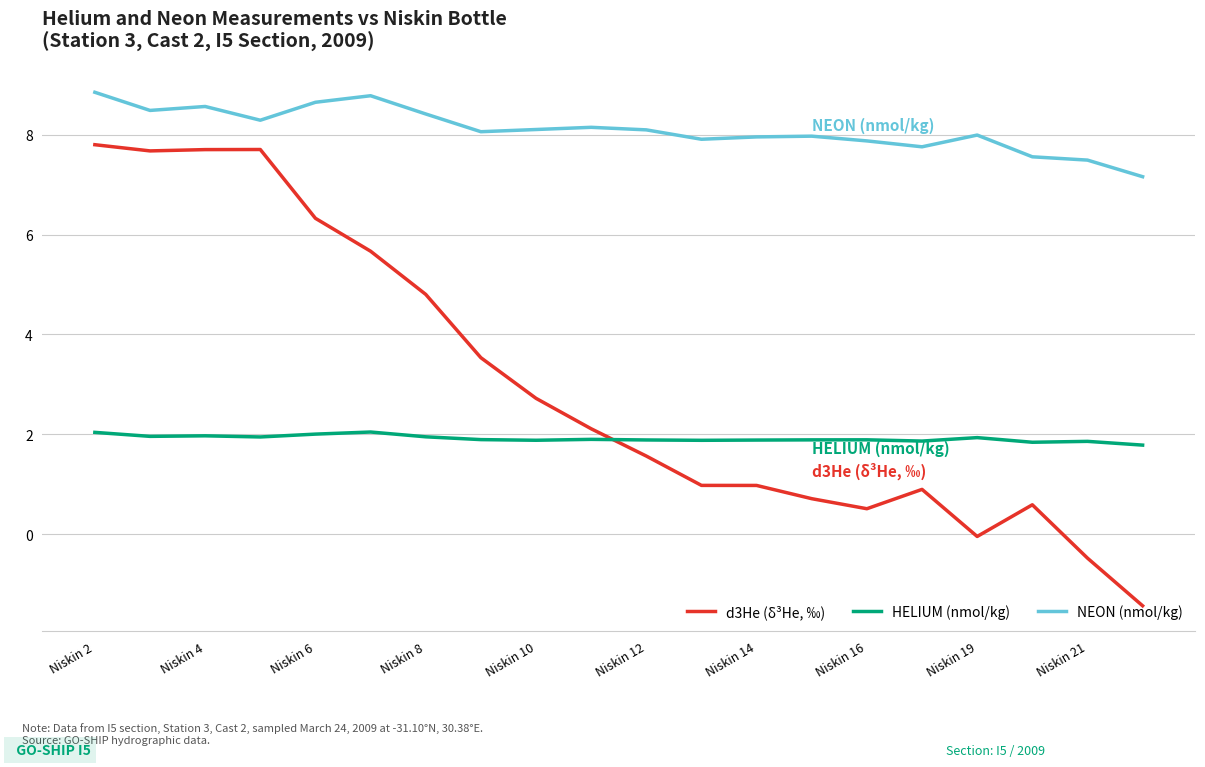

How many distinct data groups are displayed?

3